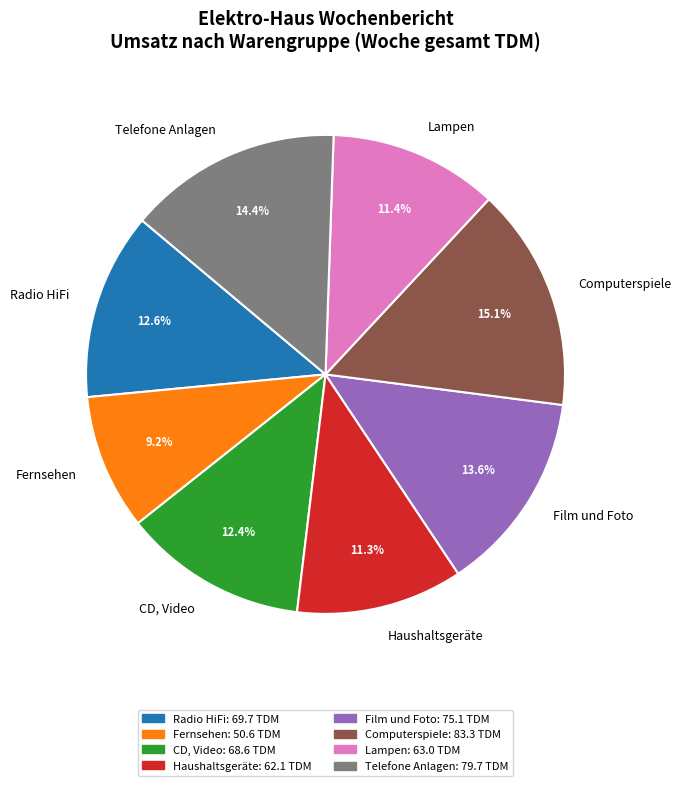

Is Haushaltsgeräte the majority of the pie?

No